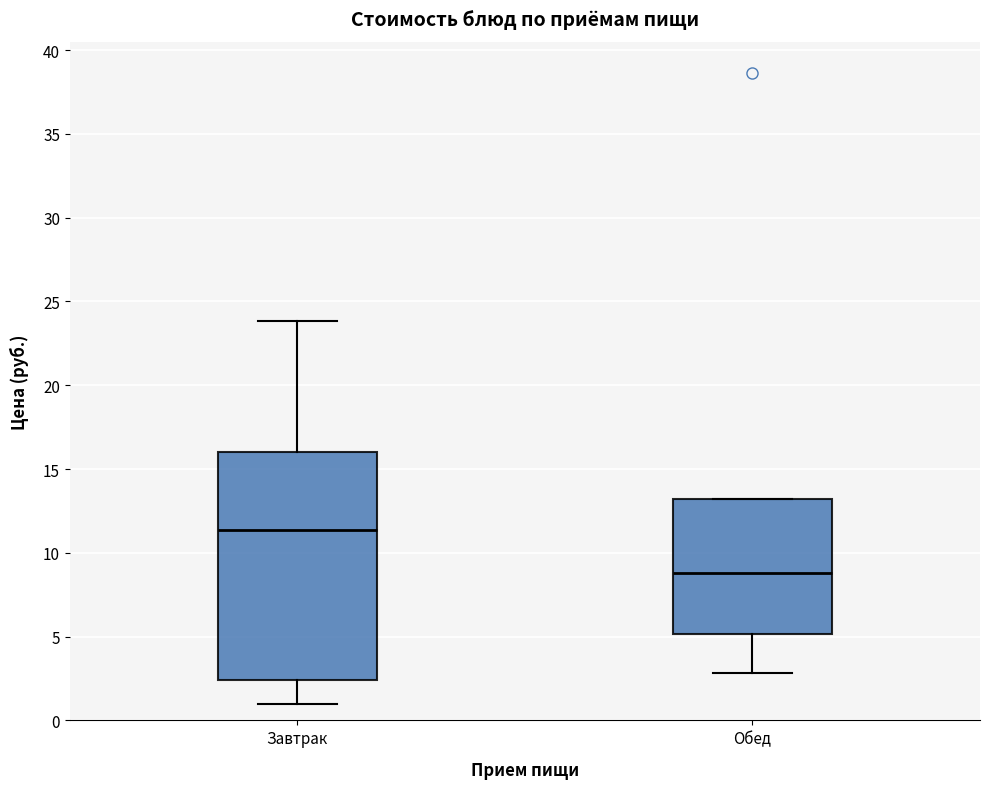

Where is the upper edge of the box for Обед on the y-axis? The values are not printed on the chart, so give them approximately, as read against the axis.

13.0